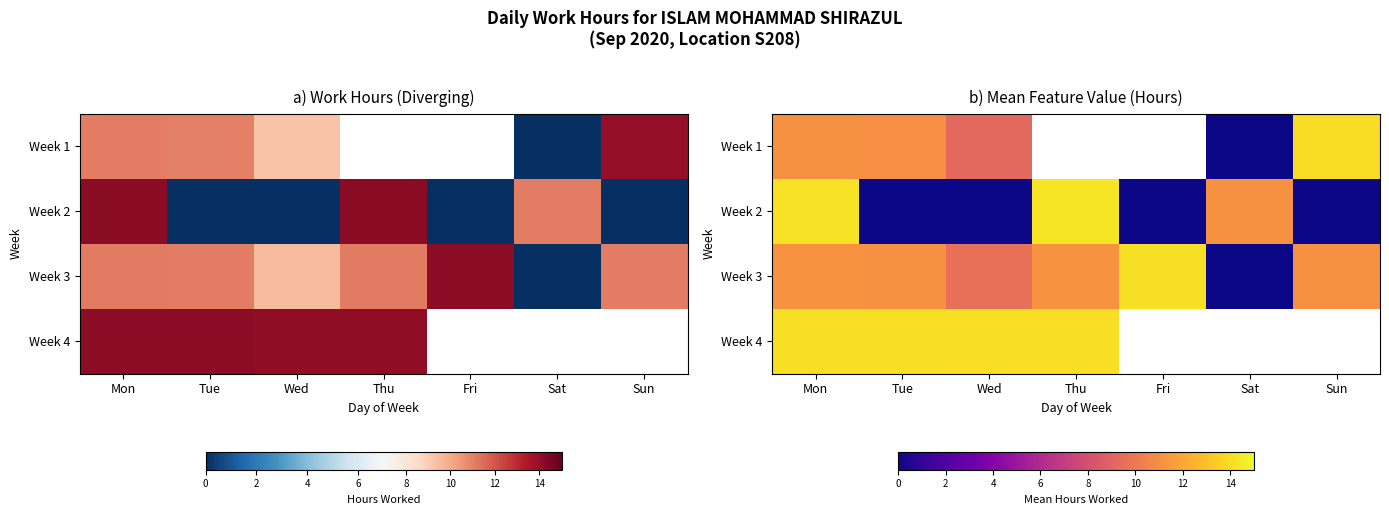

Count the number of data series in this chart.

4